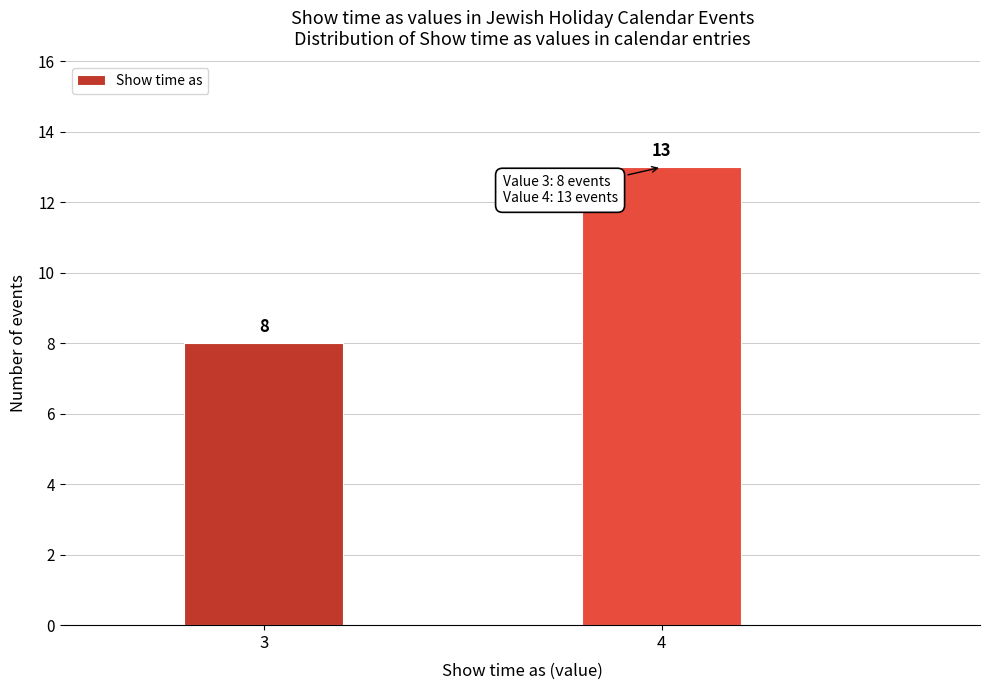

Reading right to left, what are all the values shown in this chart?

13	8